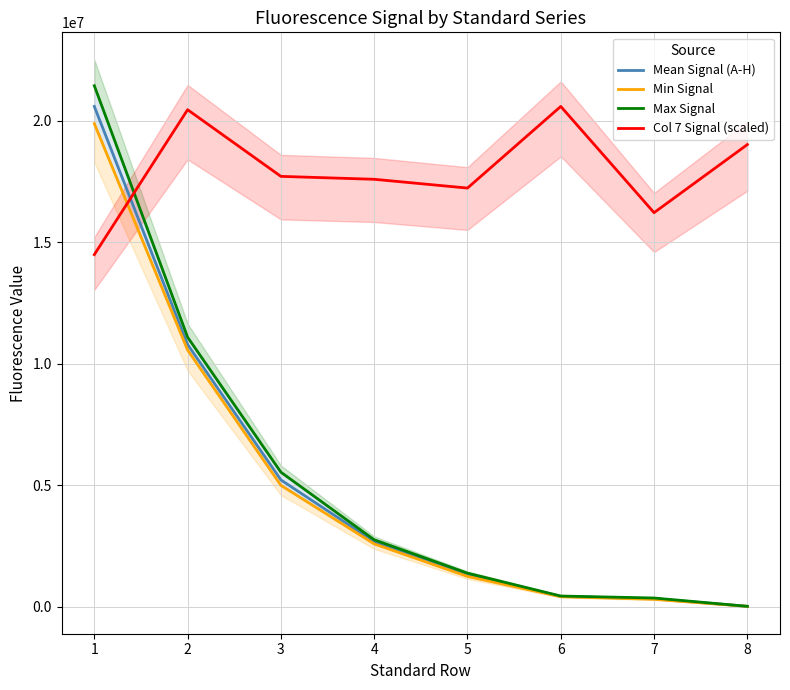

How many values in the Min Signal series exceed 2588475?

3